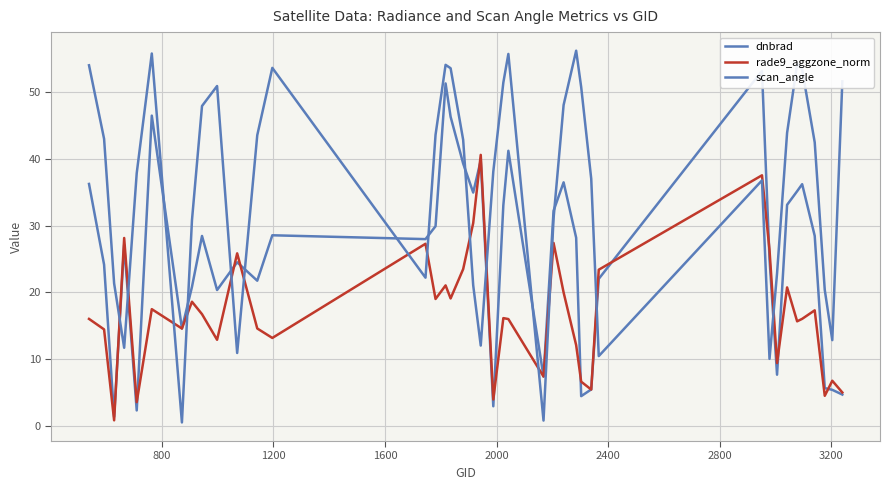

How many interior local peaks does the scan_angle series have?

8